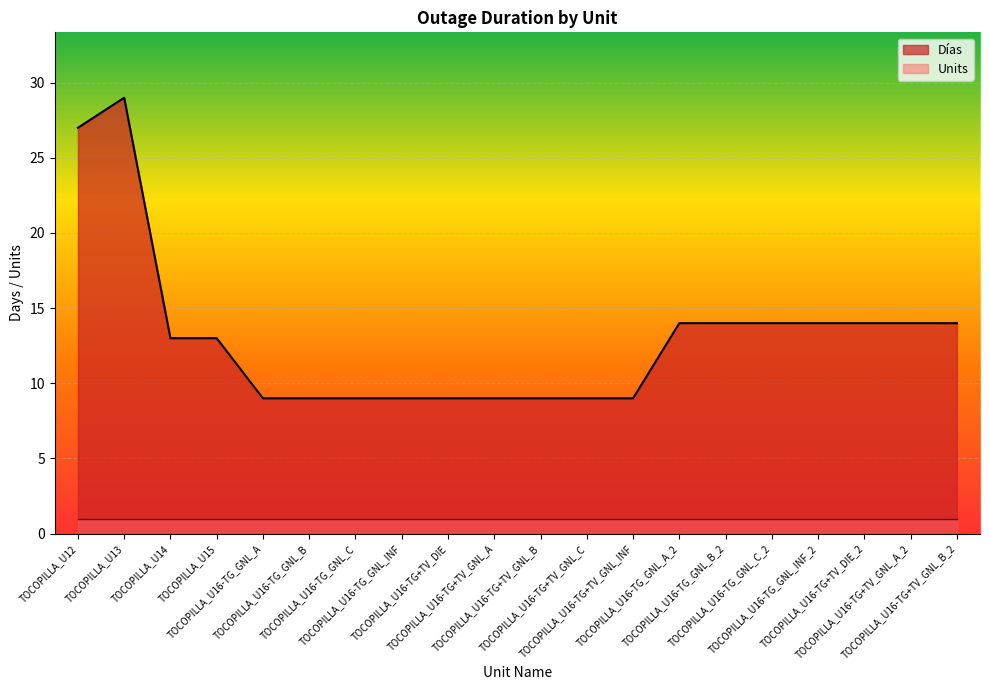

How many categories are shown in the chart?

20